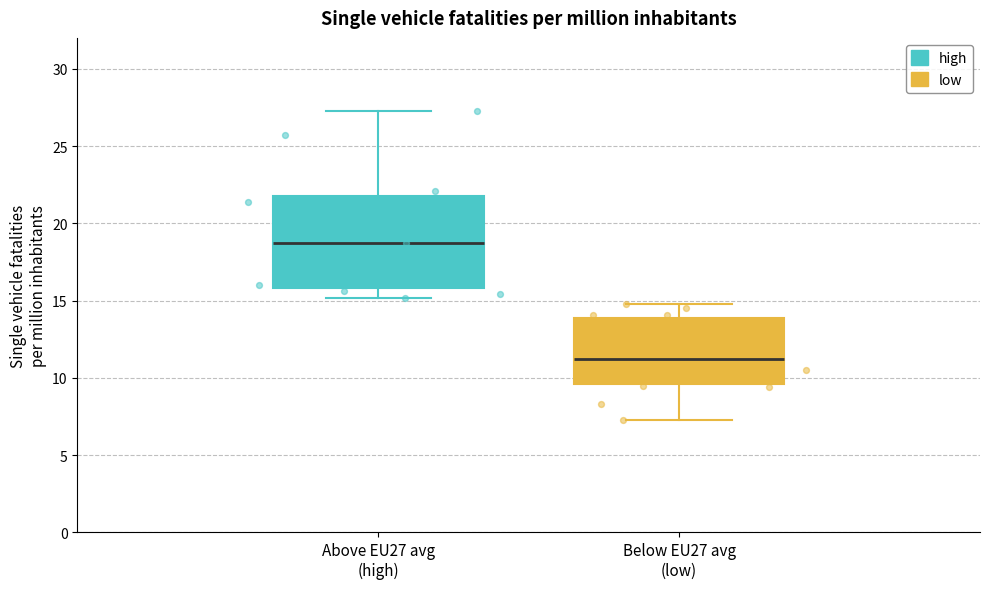

Reading left to right, read every box against the y-axis: the position of its median line, the range the box covers, and the ends of its whiskers. The values are not printed on the chart, so give them approximately, as read against the axis.

Above EU27 avg (high): median 18.5, box 16.0 to 22.0, whiskers 15.0 to 27.5
Below EU27 avg (low): median 11.5, box 9.5 to 14.0, whiskers 7.5 to 15.0